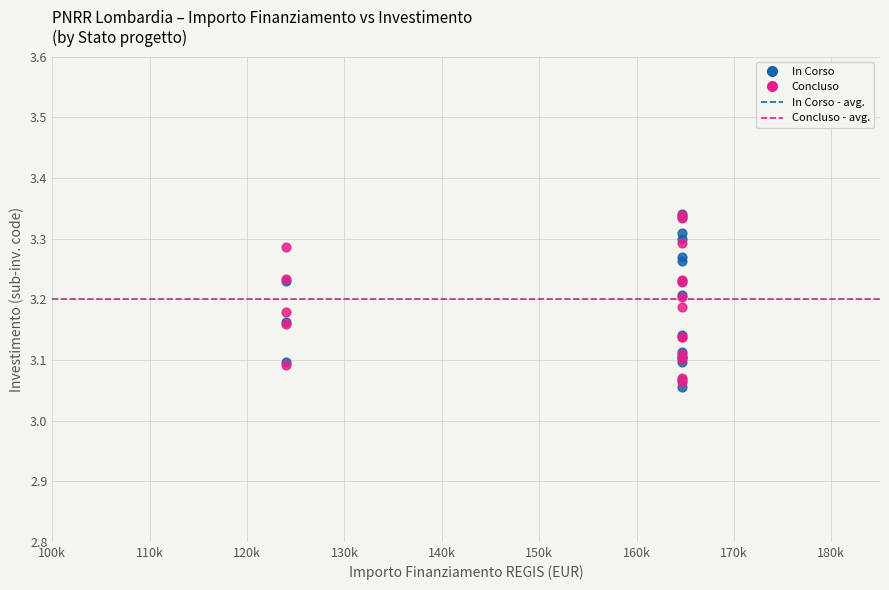

Which series reaches the minimum Y coordinate?

In Corso